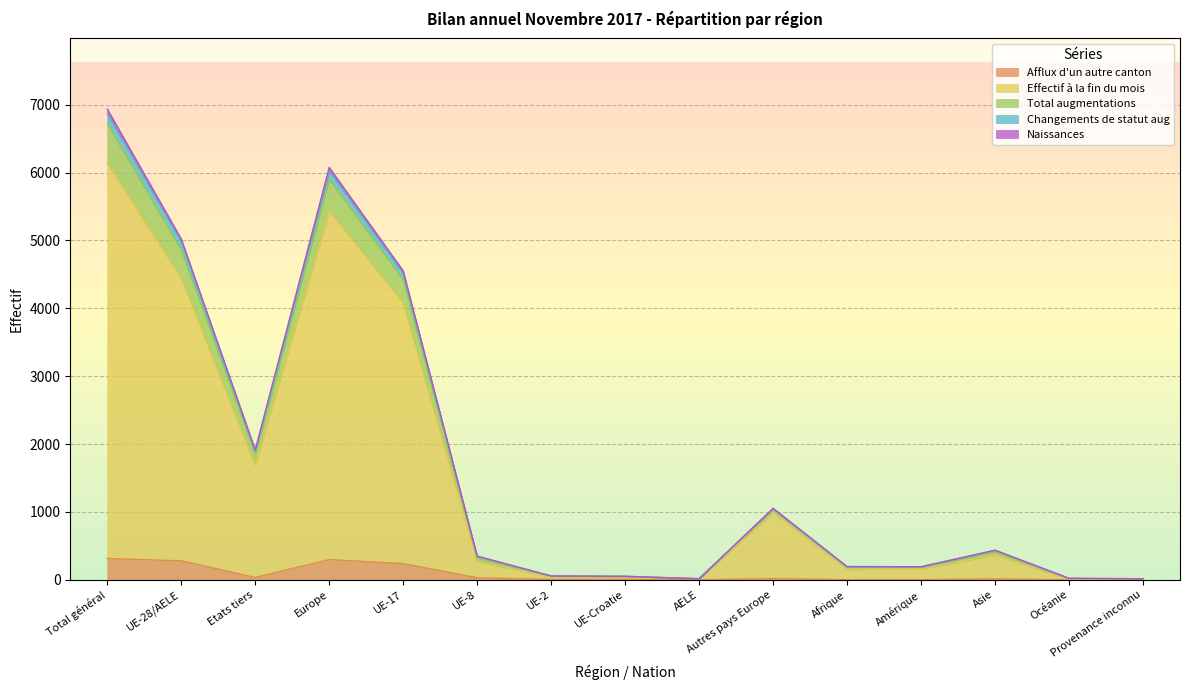

What is the difference between the highest and lowest values at UE-Croatie?

45